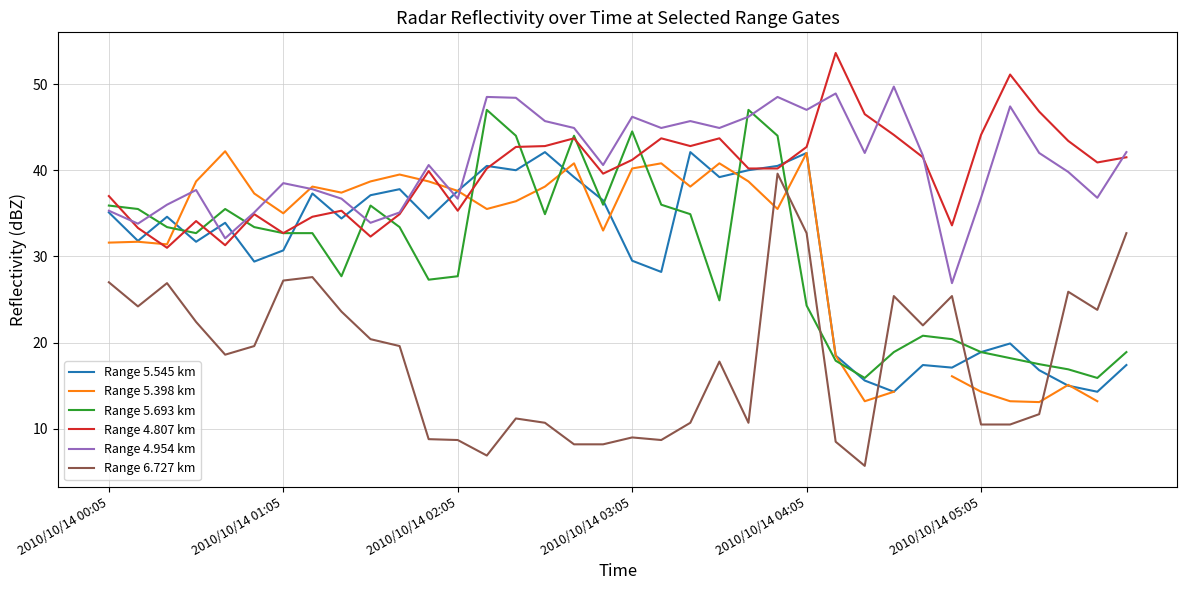

Is it true that Range 4.807 km equals 55.4 at 34?

False